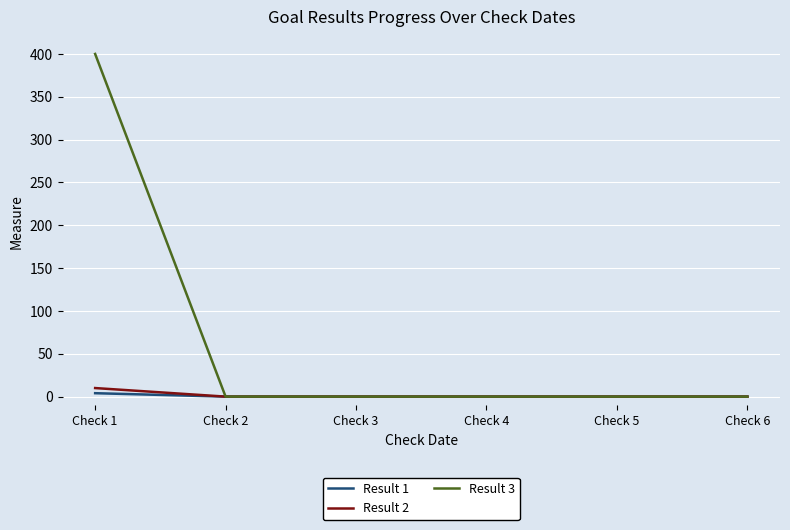

What are all the series names shown in the legend?

Result 1, Result 2, Result 3